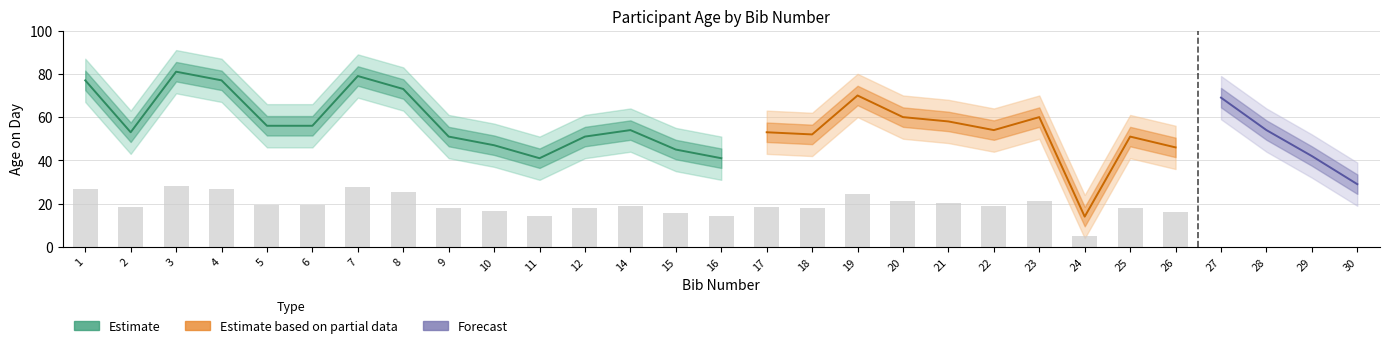

How many values in the age_upper series exceed 64?

12